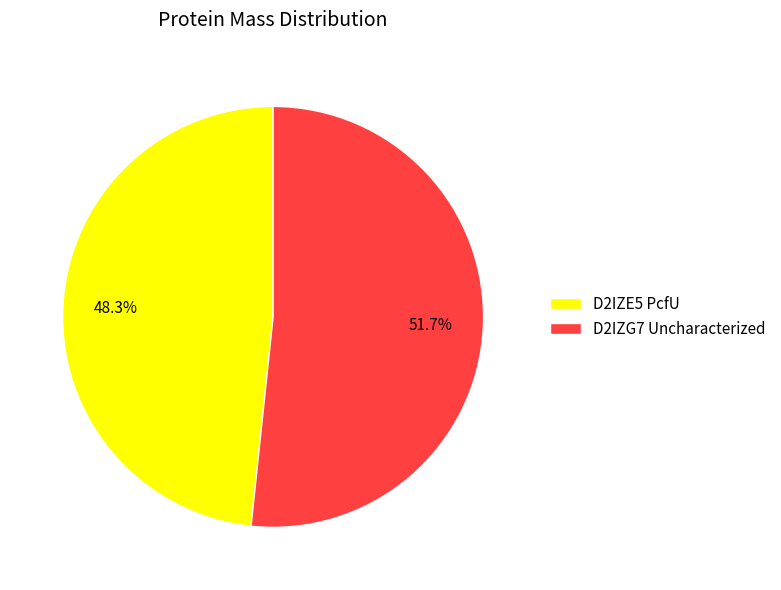

What is the smallest slice in the pie chart?

D2IZE5 PcfU